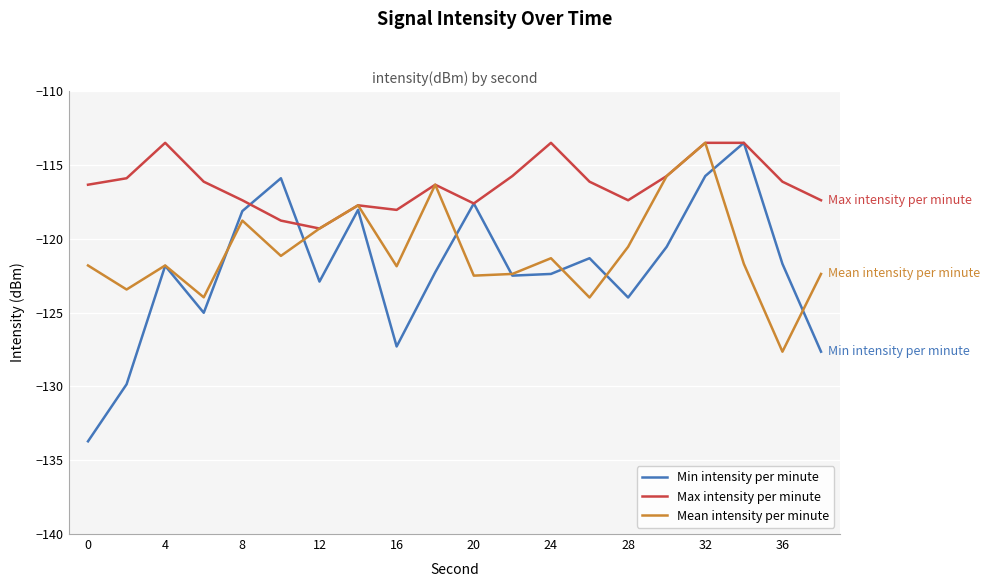

Rank the series by their average value, from highest to lowest.

Max intensity per minute, Mean intensity per minute, Min intensity per minute